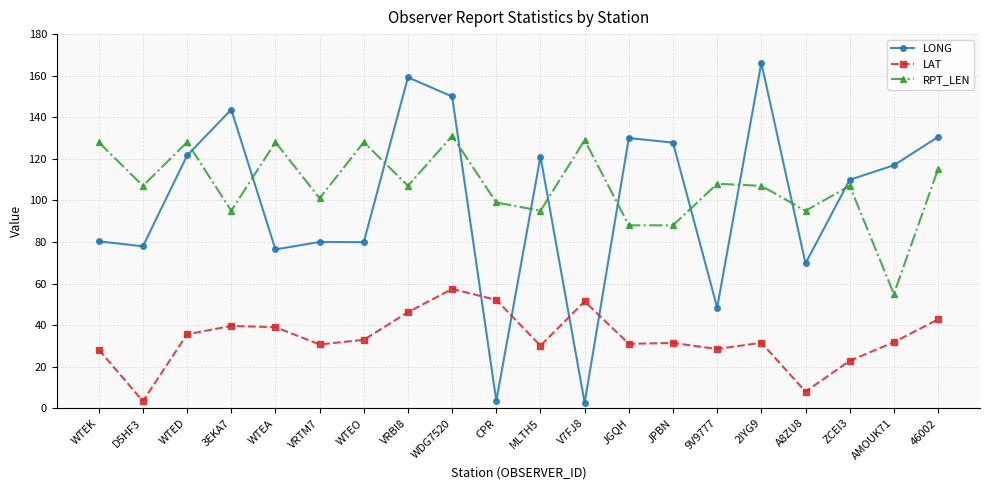

What is the label of the 12th point from the right?

WDG7520